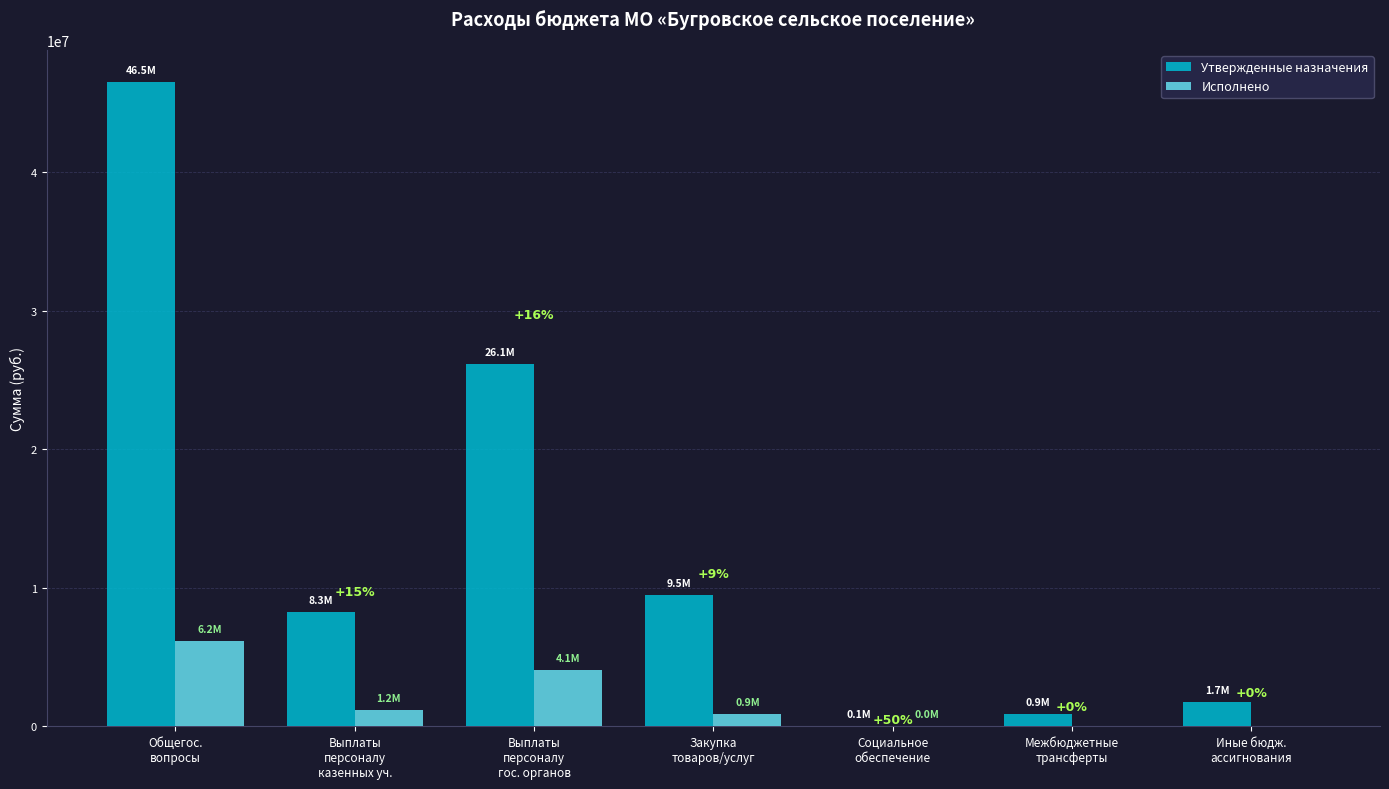

What is the difference between the highest and lowest values at Закупка
товаров/услуг?

8593602.4